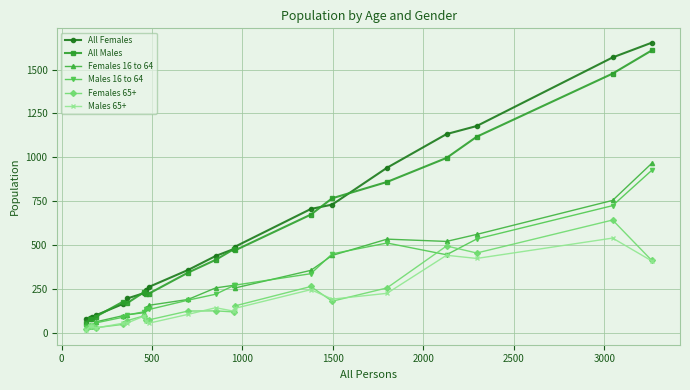

True or false: Males 65+ has more than 2 interior local peaks.

True